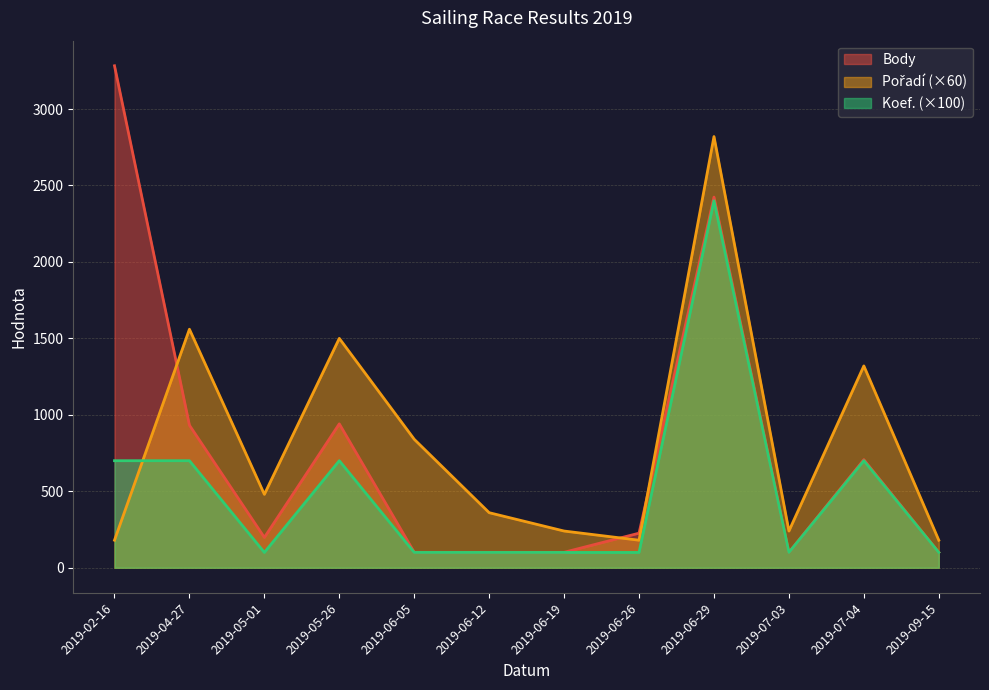

How many distinct data groups are displayed?

3